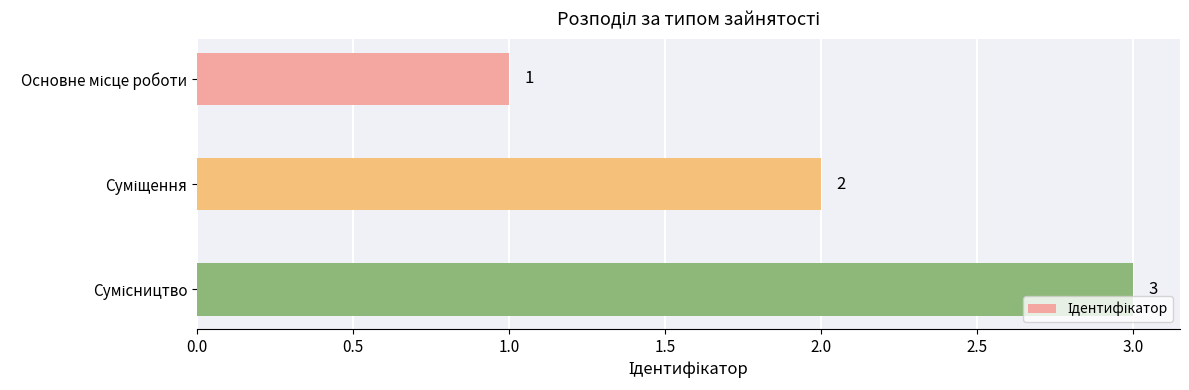

What is the value of the 1st bar from the top?

1